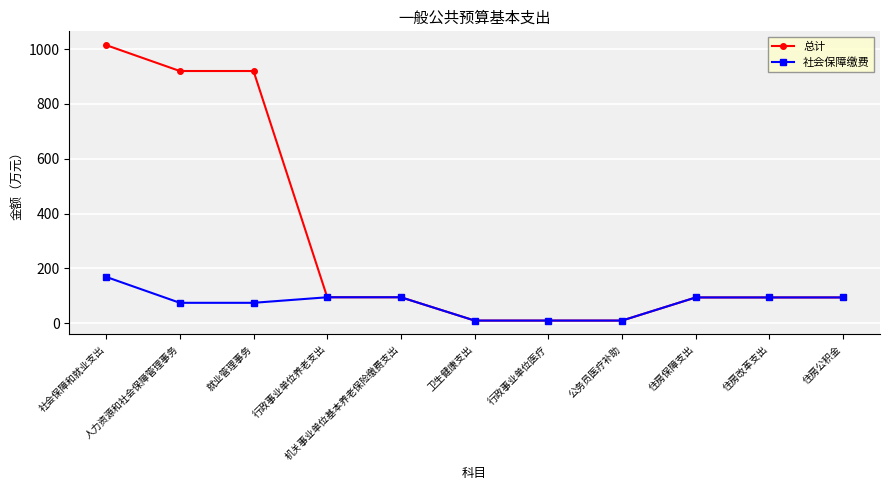

Which series has the largest range (max minus min)?

总计